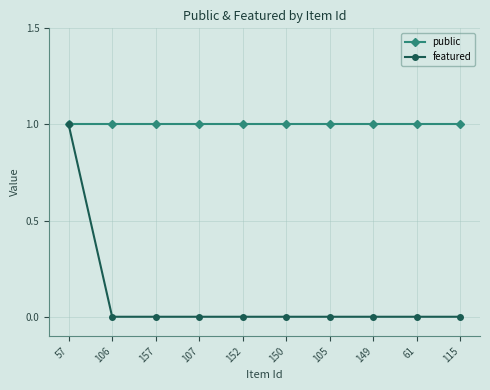

Reading left to right, transcribe all the data shown in this chart.

public: 57=1	106=1	157=1	107=1	152=1	150=1	105=1	149=1	61=1	115=1
featured: 57=1	106=0	157=0	107=0	152=0	150=0	105=0	149=0	61=0	115=0